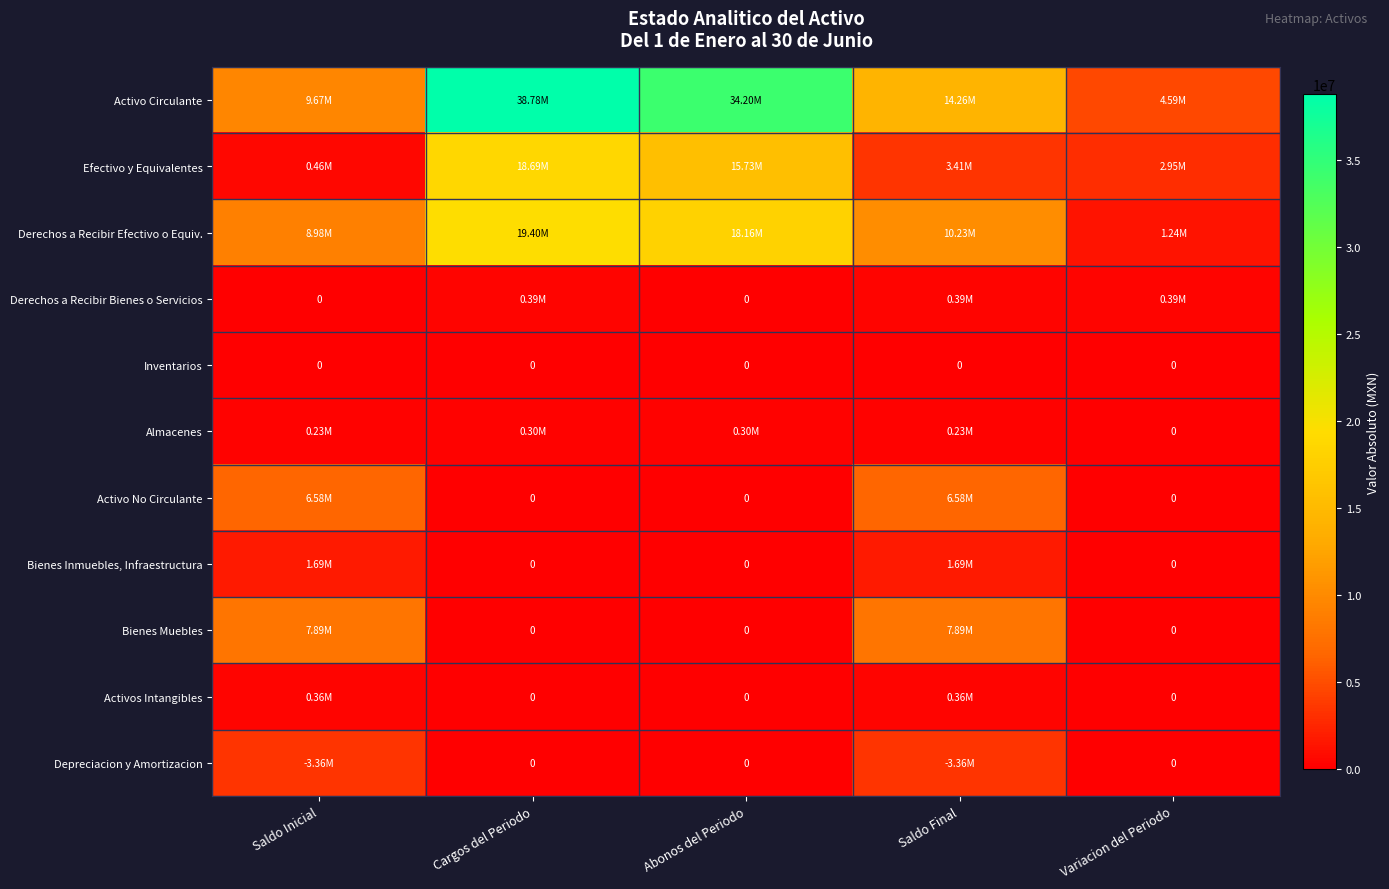

What is the difference between the Derechos a Recibir Efectivo o Equiv. values at Cargos del Periodo and Abonos del Periodo?

1244429.2